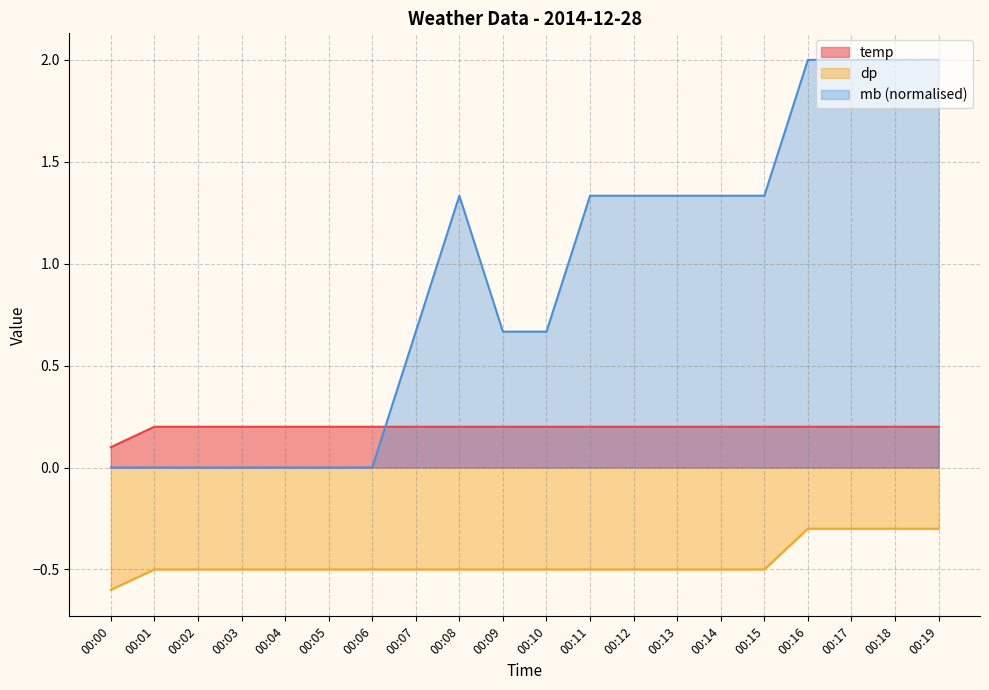

Does the chart display data point markers on the line(s)?

No